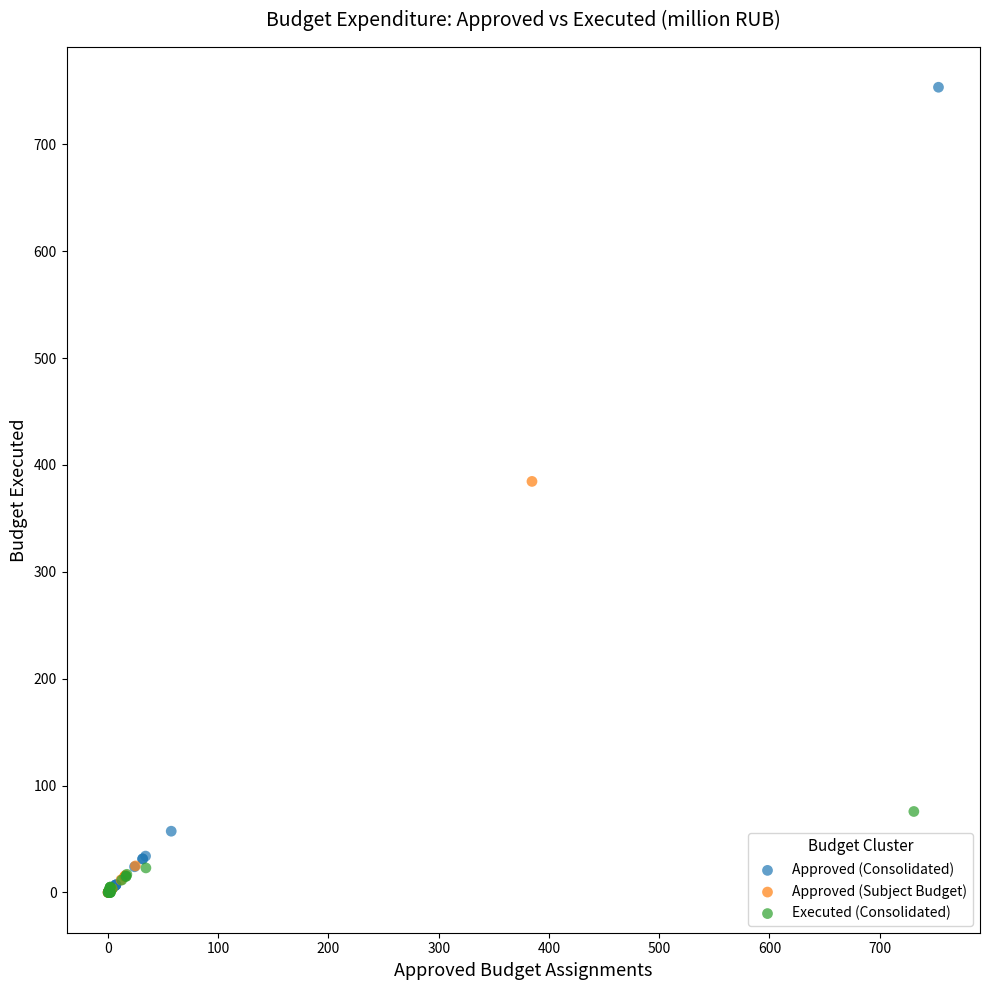

Which series has the largest Y range (max minus min)?

Approved (Consolidated)